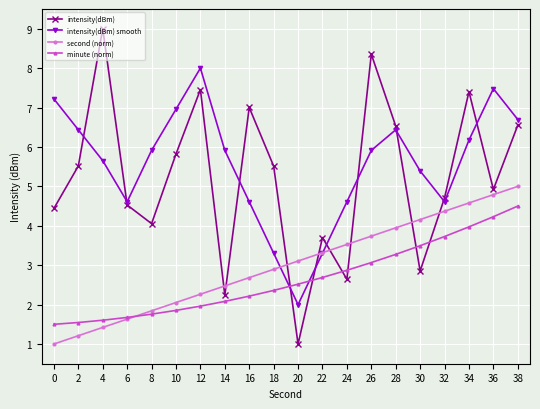

What is the difference between the intensity(dBm) smooth values at 32 and 2?

1.8